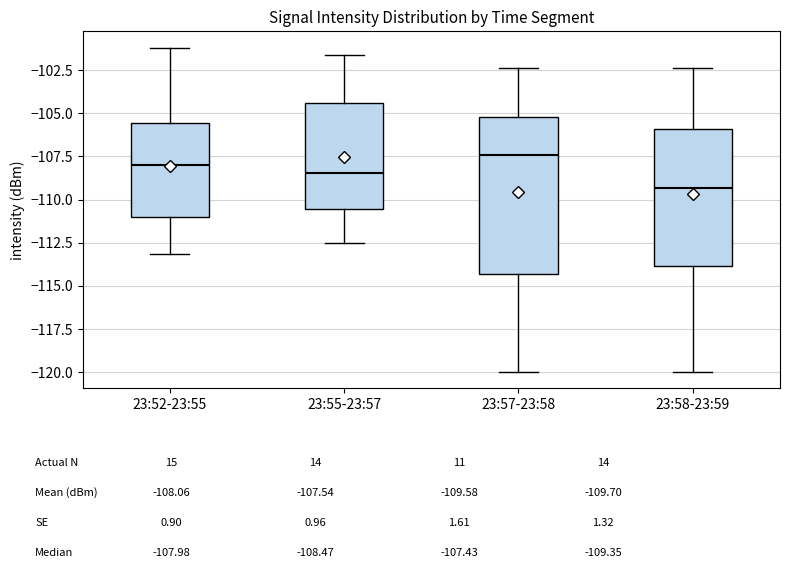

Reading left to right, read every box against the y-axis: the position of its median line, the range the box covers, and the ends of its whiskers. The values are not printed on the chart, so give them approximately, as read against the axis.

23:52-23:55: median -108.0, box -111.0 to -105.5, whiskers -113.0 to -101.0
23:55-23:57: median -108.5, box -110.5 to -104.5, whiskers -112.5 to -101.5
23:57-23:58: median -107.5, box -114.5 to -105.0, whiskers -120.0 to -102.5
23:58-23:59: median -109.5, box -114.0 to -106.0, whiskers -120.0 to -102.5